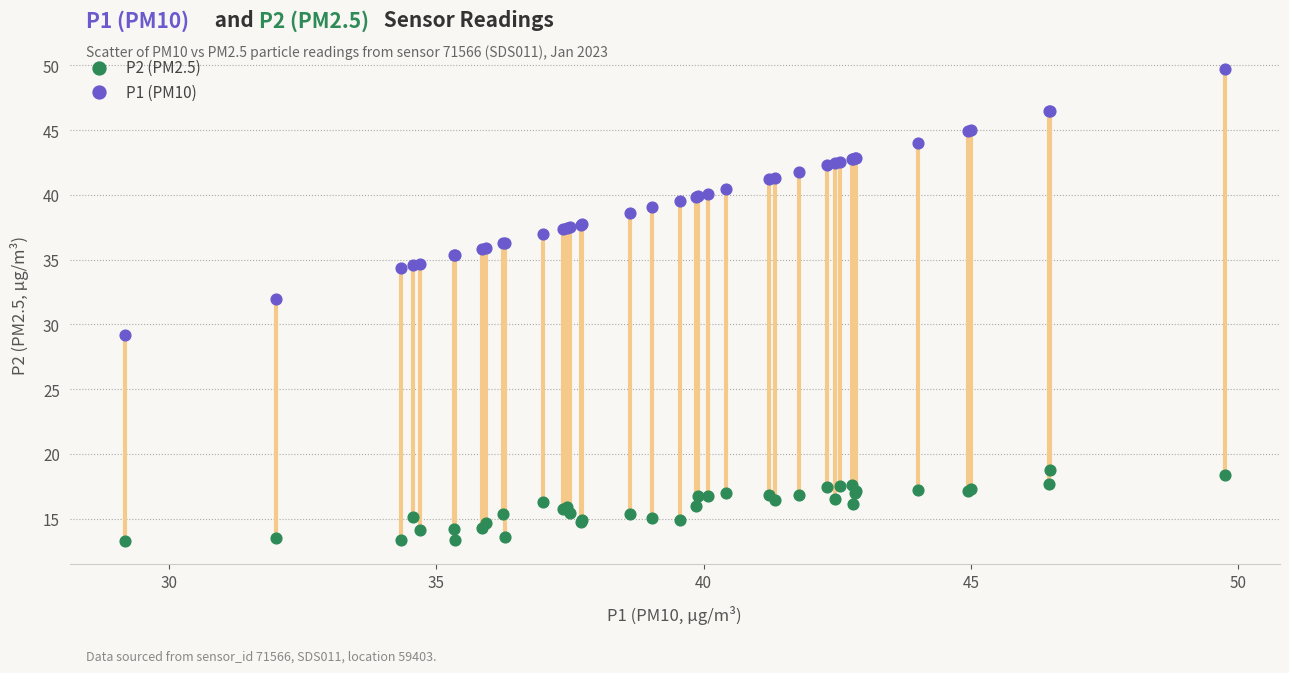

Which series has the largest Y range (max minus min)?

P1 (PM10)